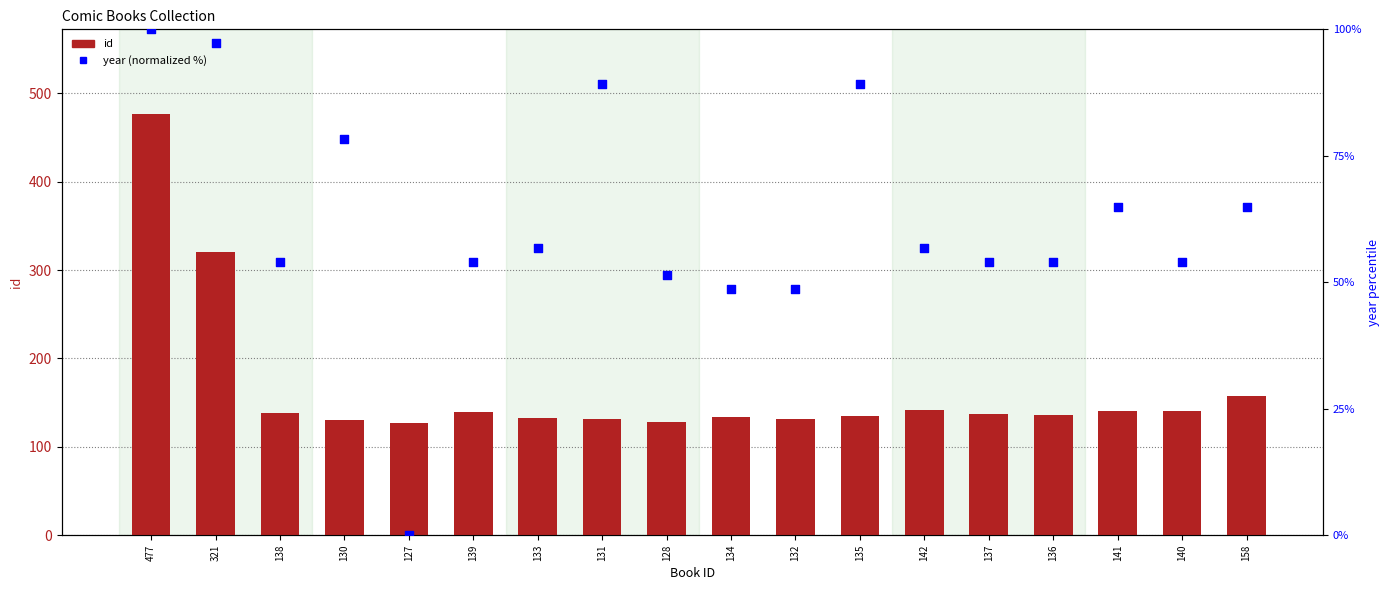

What is the total value across all series at 142?

198.8